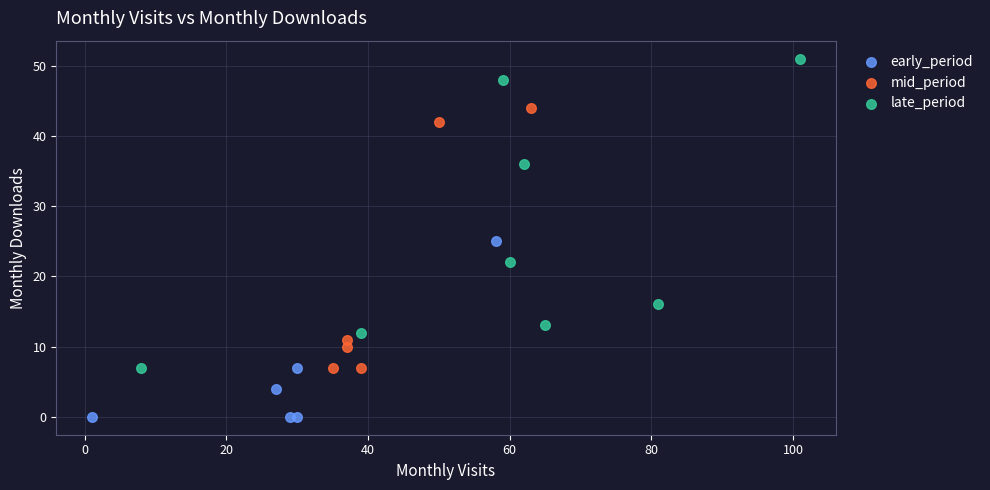

Which series reaches the maximum Y coordinate?

late_period